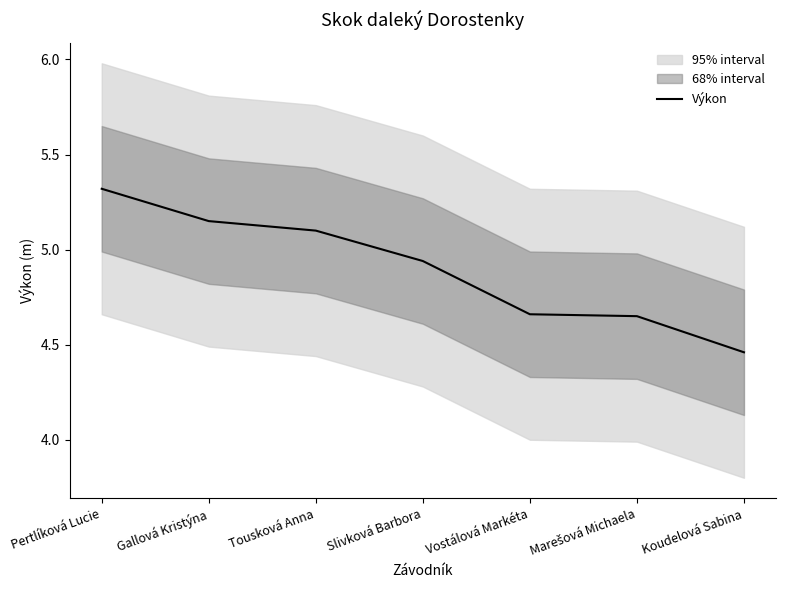

List the labels in order of value, largest first.

Pertlíková Lucie, Gallová Kristýna, Tousková Anna, Slivková Barbora, Vostálová Markéta, Marešová Michaela, Koudelová Sabina